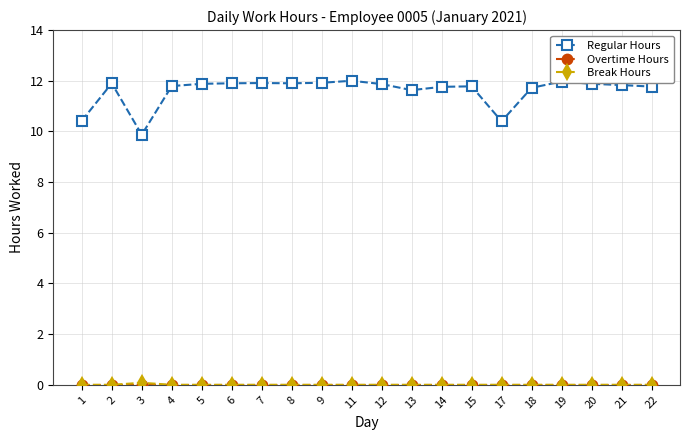

Which series has the widest spread of values?

Regular Hours